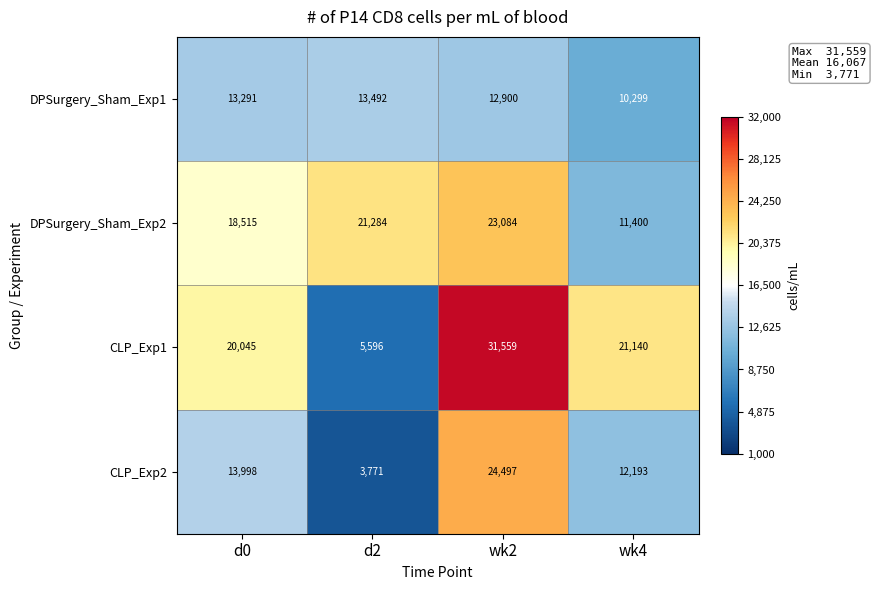

Which series changed the most between d0 and d2?

CLP_Exp1